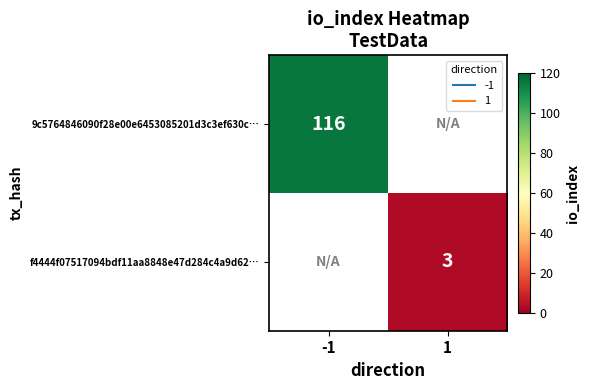

True or false: 9c5764846090f28e00e6453085201d3c3ef630c… has a value of 116.0 at -1.

True